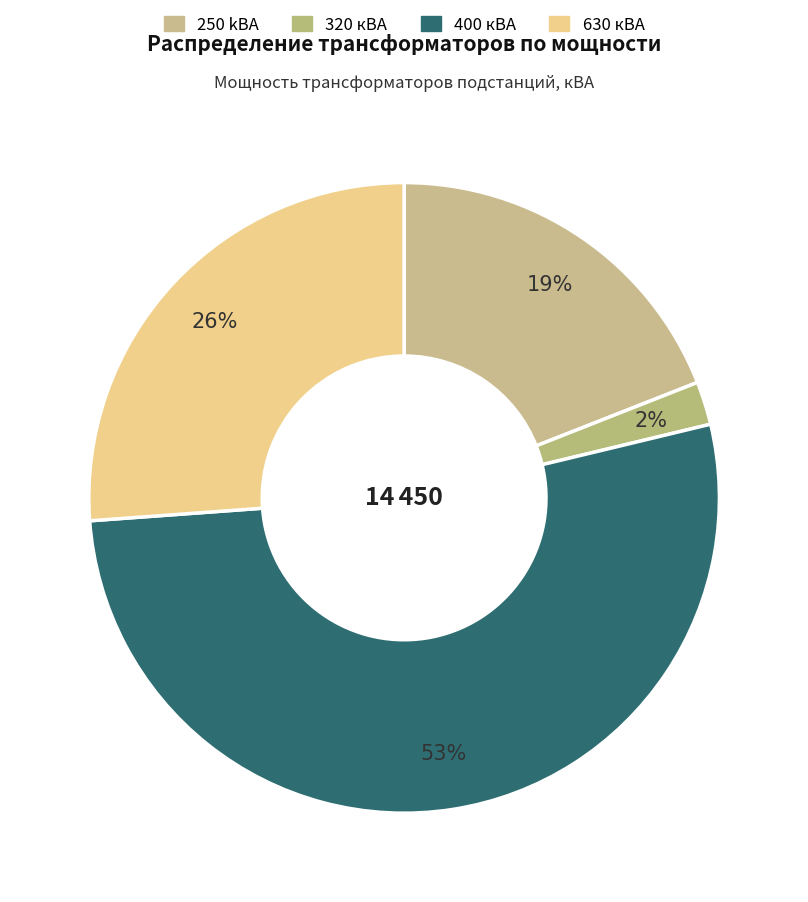

Rank the categories by value from lowest to highest.

320 кВА, 250 kВА, 630 кВА, 400 кВА